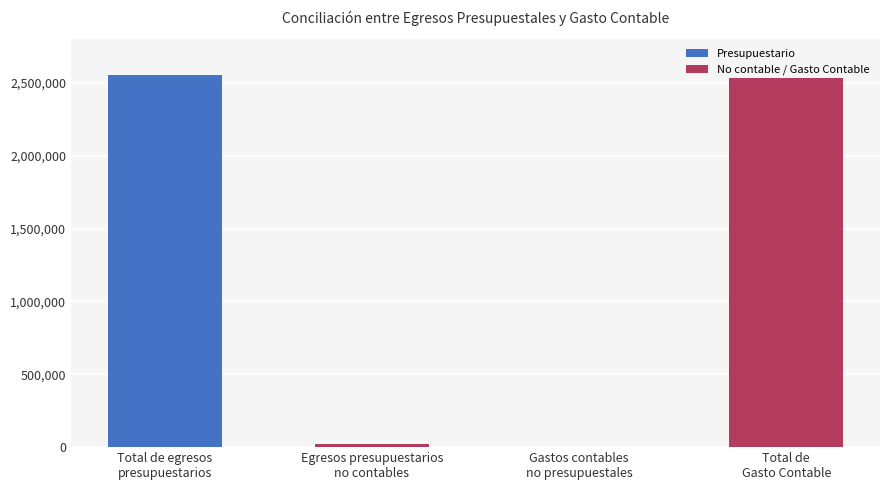

At which label does the data first exceed 2531152?

Total de egresos
presupuestarios